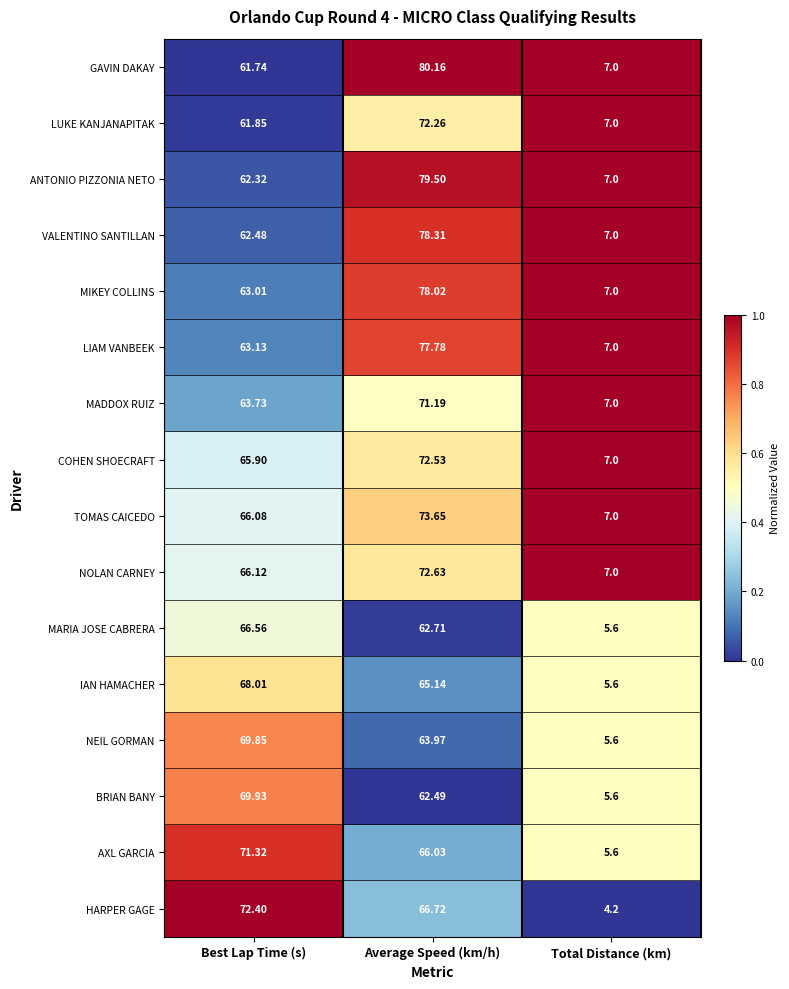

How many distinct data groups are displayed?

16